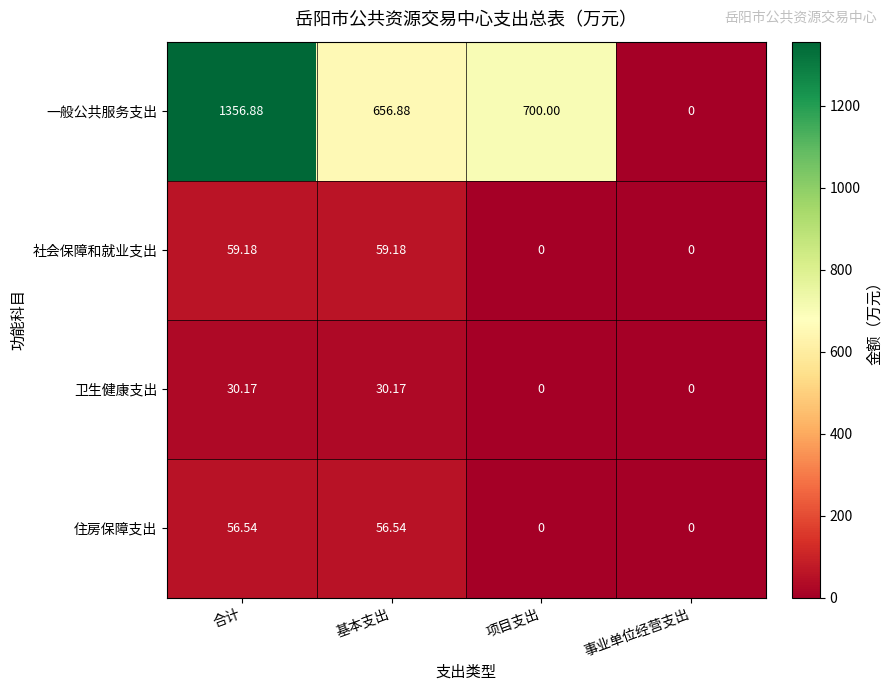

Where is 一般公共服务支出 nearest to the value 678?

基本支出